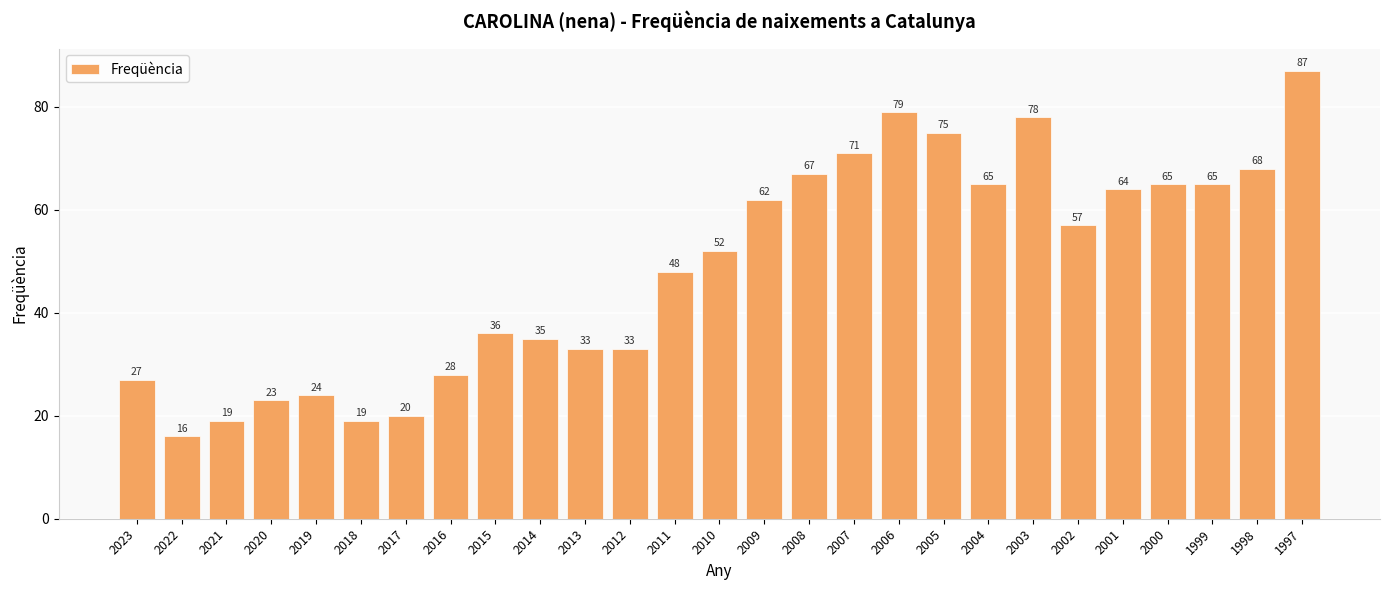

The value at 2016 is 46. True or false?

False